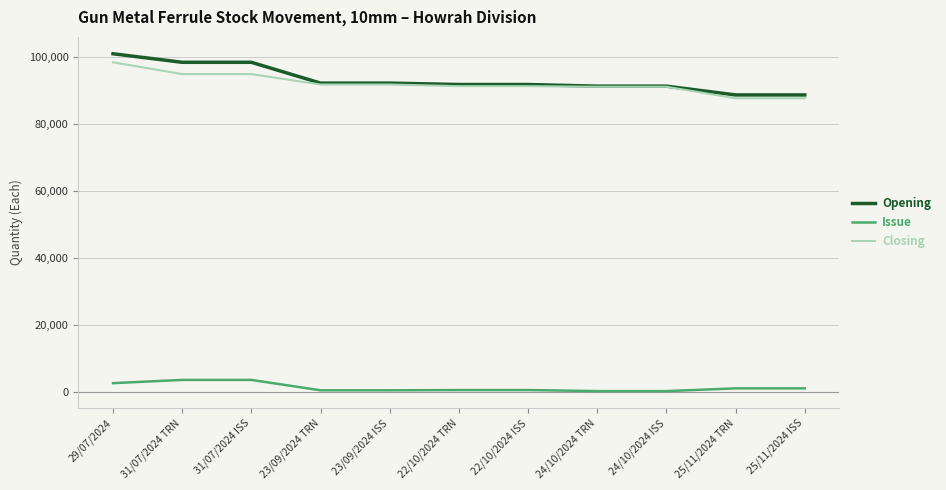

What is the difference between the Issue values at 24/10/2024 ISS and 29/07/2024?

2374